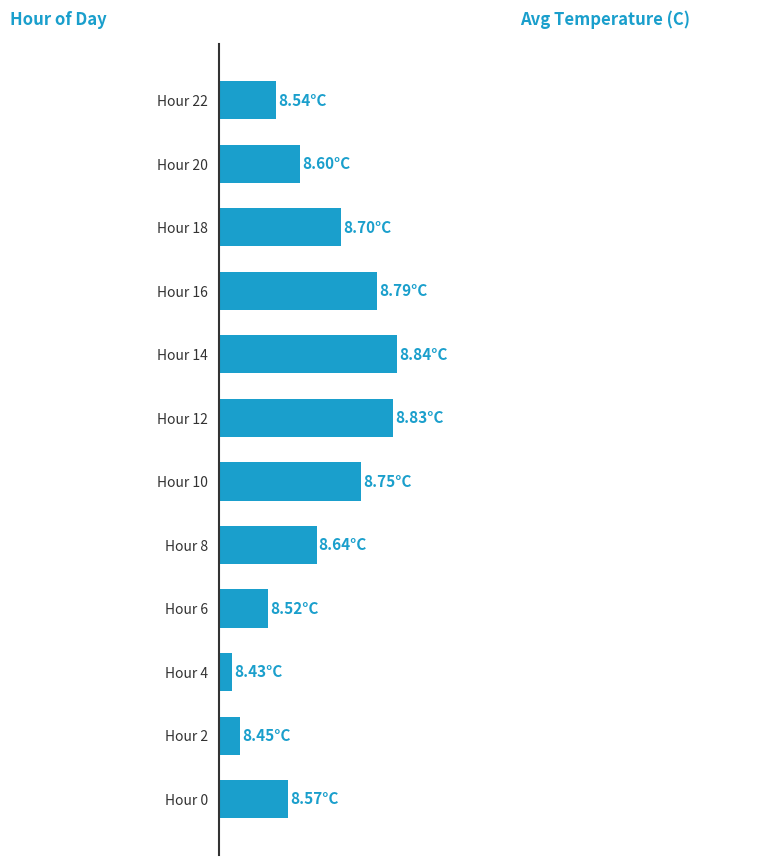

Does the chart contain any negative values?

No